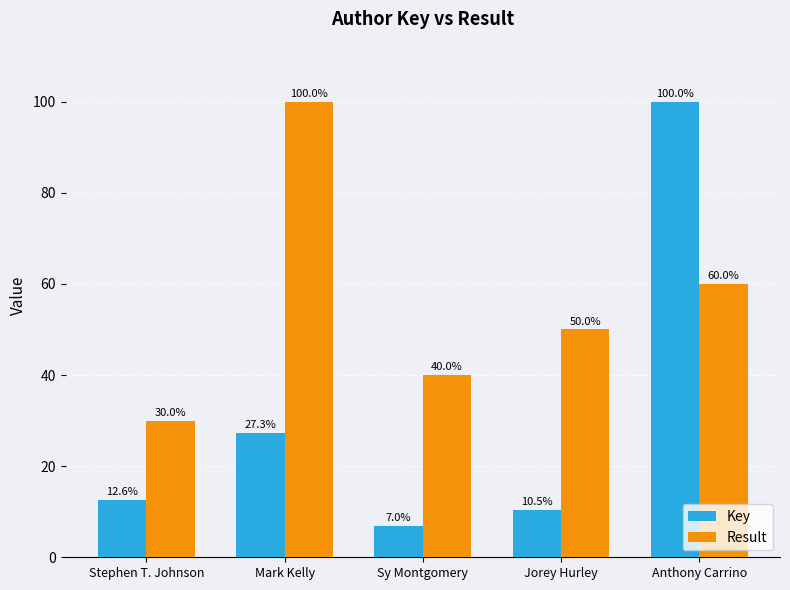

Which series has the largest total across all categories?

Result